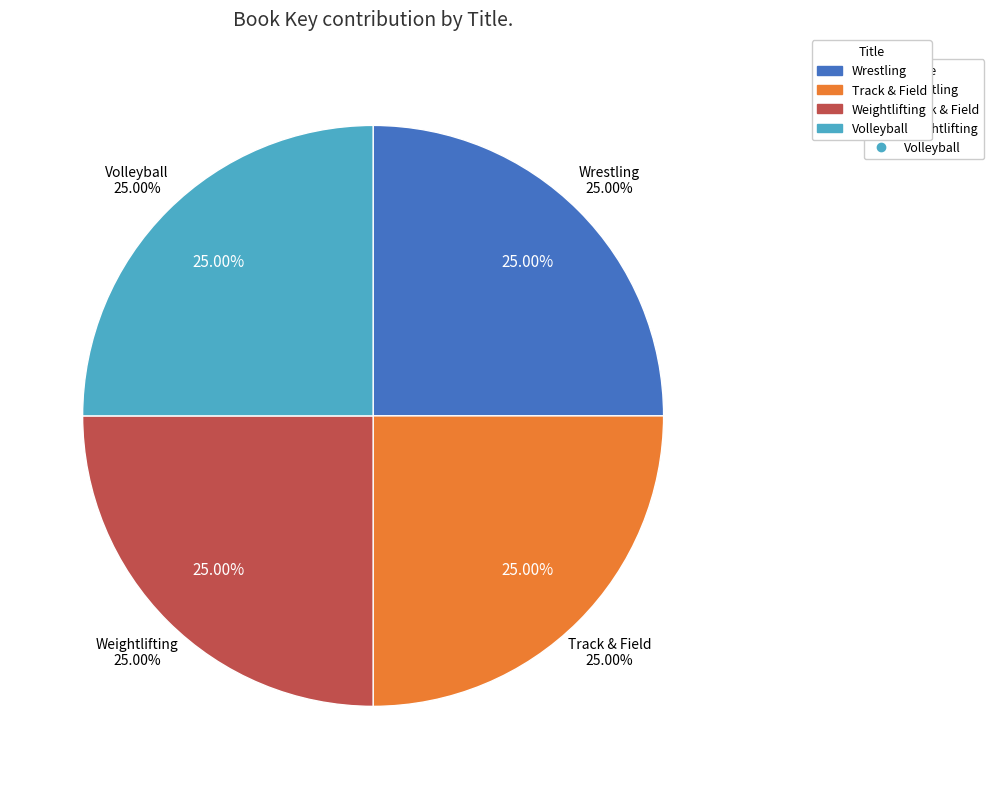

To the nearest percent, what is the combined percentage of Wrestling and Volleyball?

50%